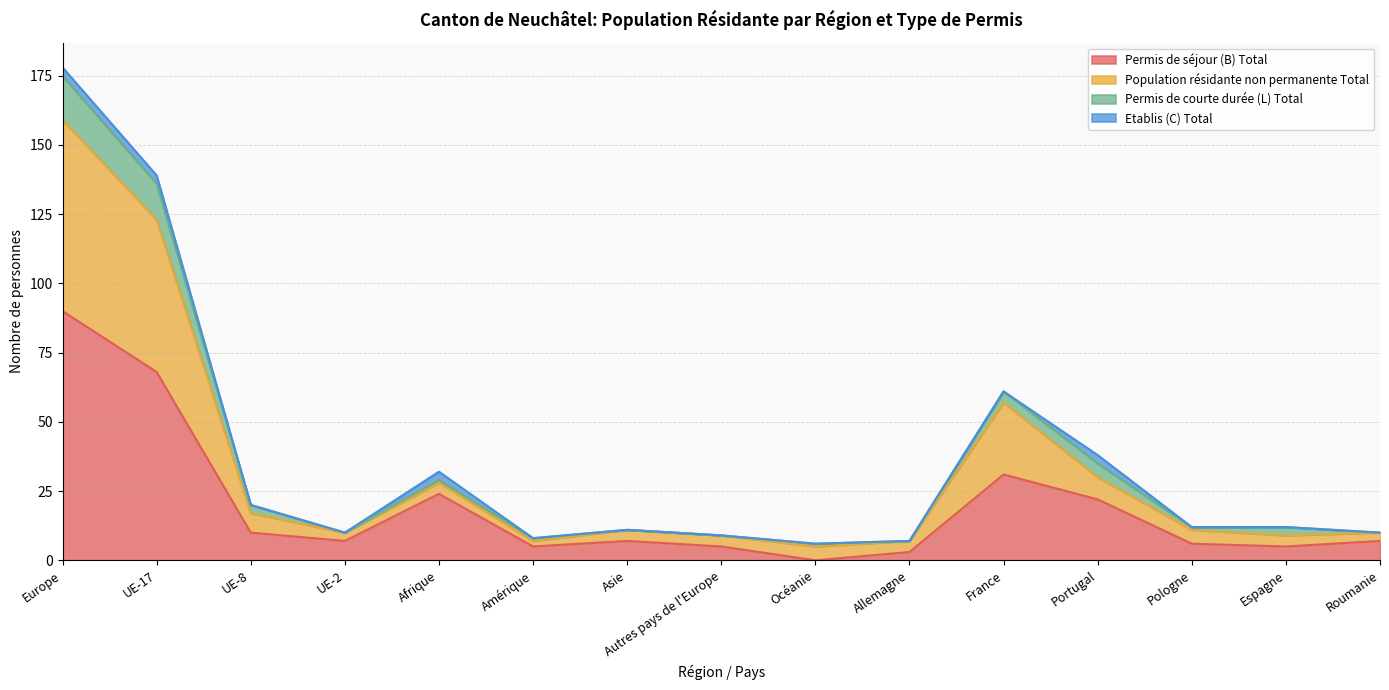

True or false: Population résidante non permanente Total and Permis de séjour (B) Total intersect in this chart.

False